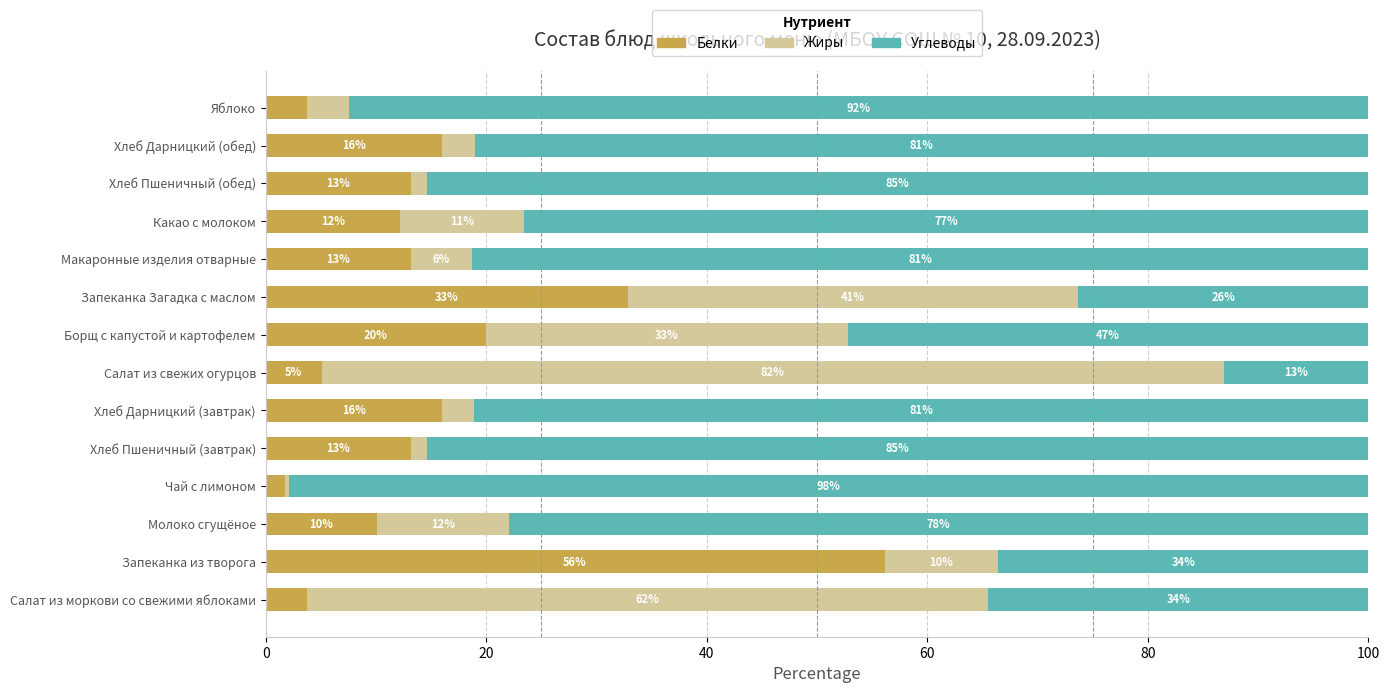

What is the difference between the Белки values at Запеканка из творога and Салат из свежих огурцов?

51.0